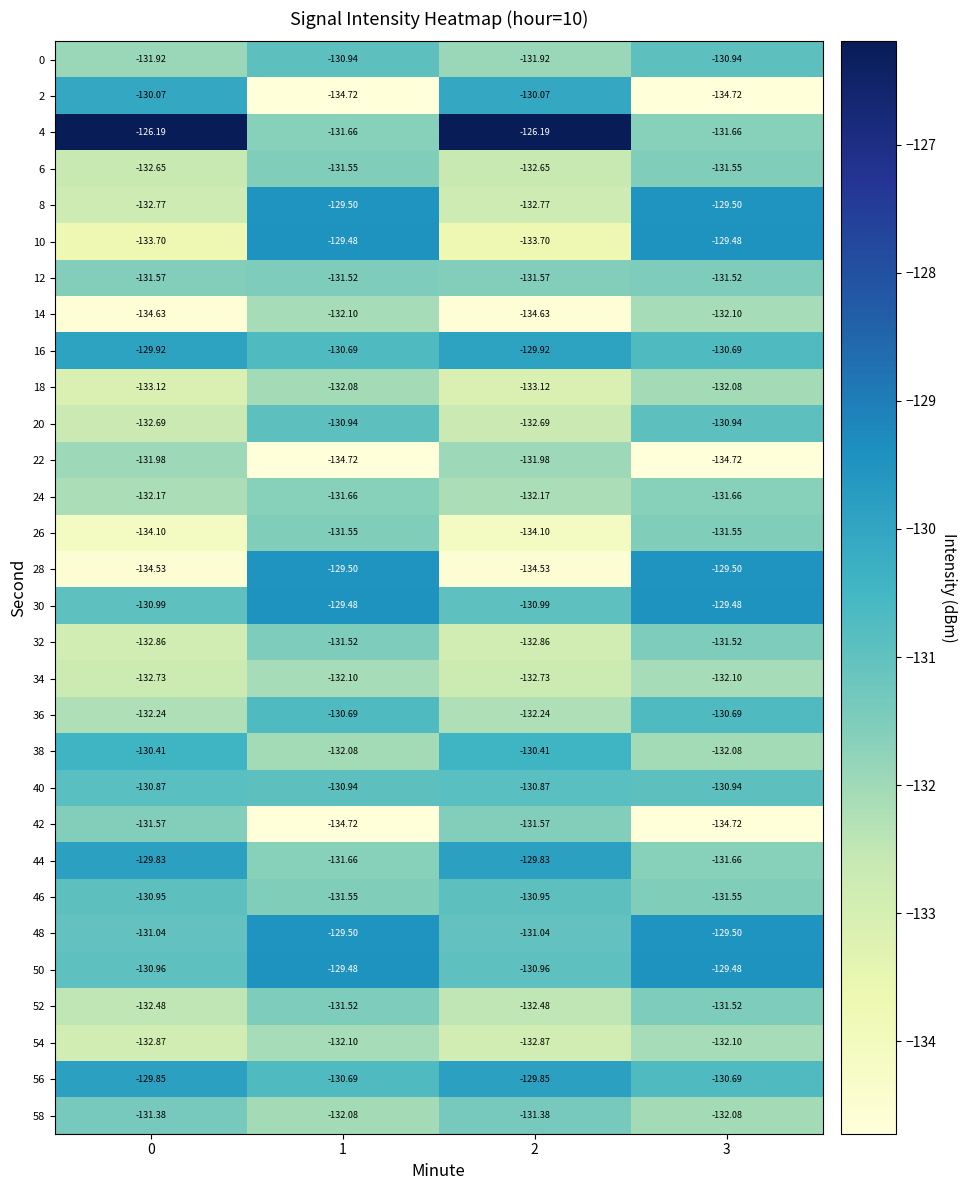

Count the number of categories in the chart.

4